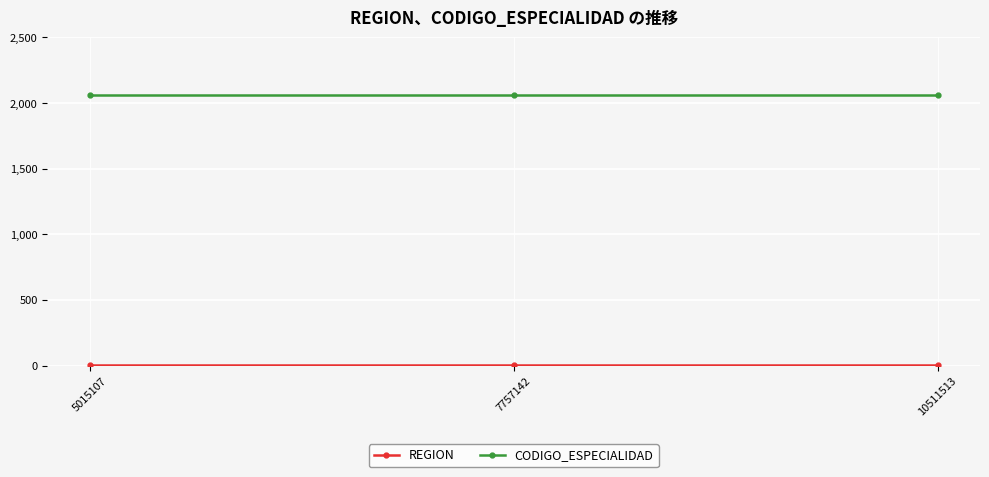

What is the maximum value shown in the chart?

2060